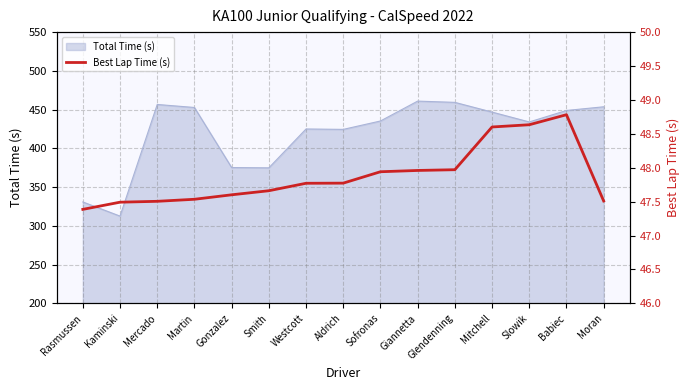

True or false: there are more than 0 points higher than both neighbors.

True